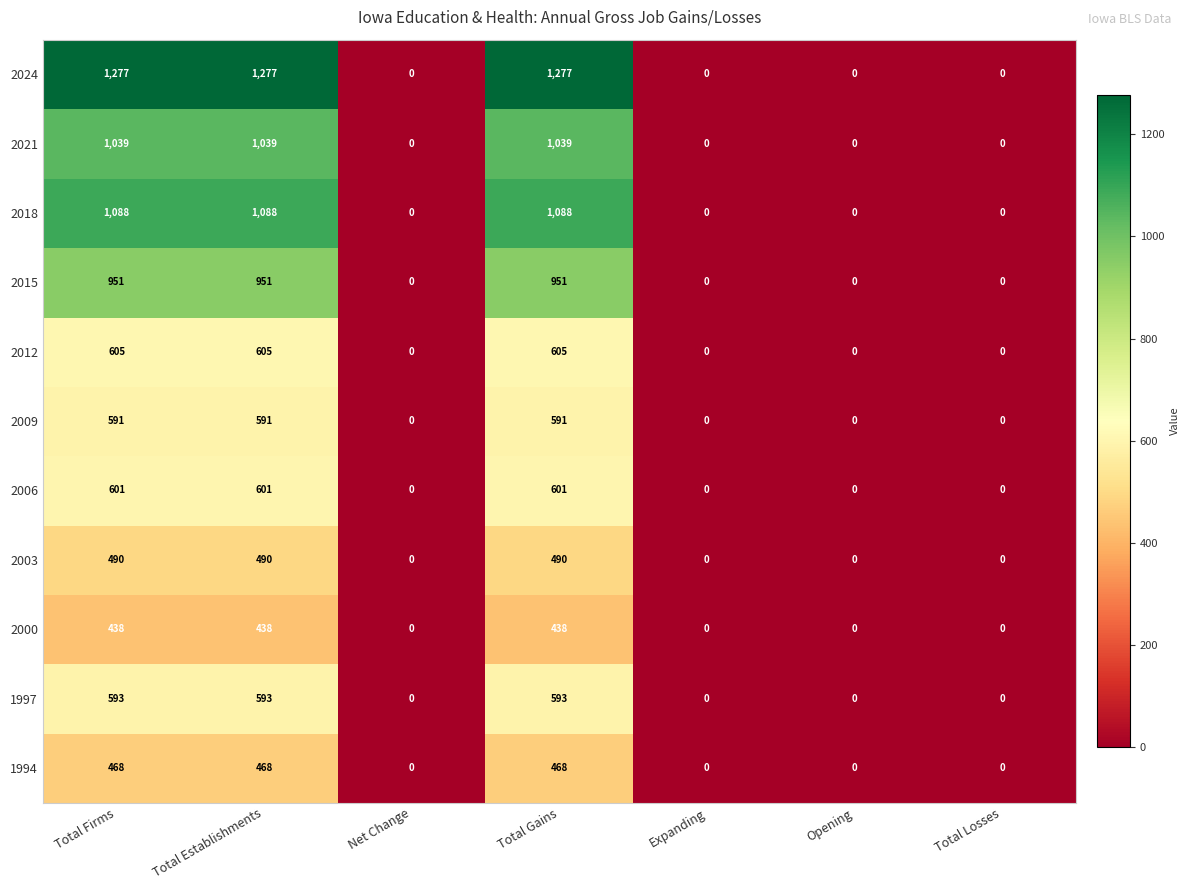

The value of 2006 at Opening is -279. True or false?

False